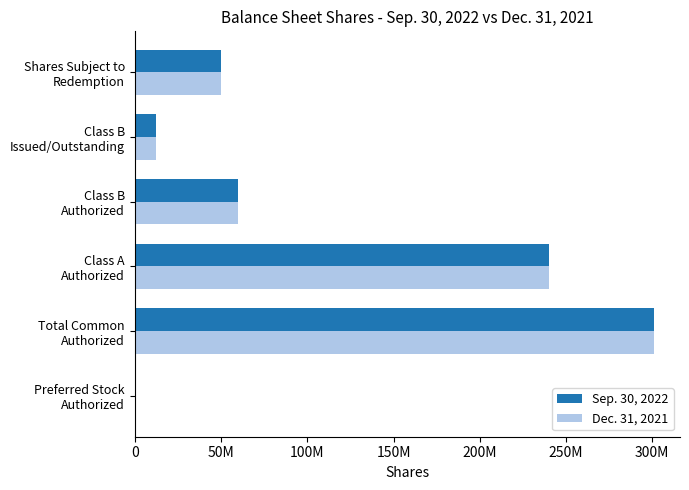

Rank the categories by Sep. 30, 2022 value from highest to lowest.

Total Common
Authorized, Class A
Authorized, Class B
Authorized, Shares Subject to
Redemption, Class B
Issued/Outstanding, Preferred Stock
Authorized